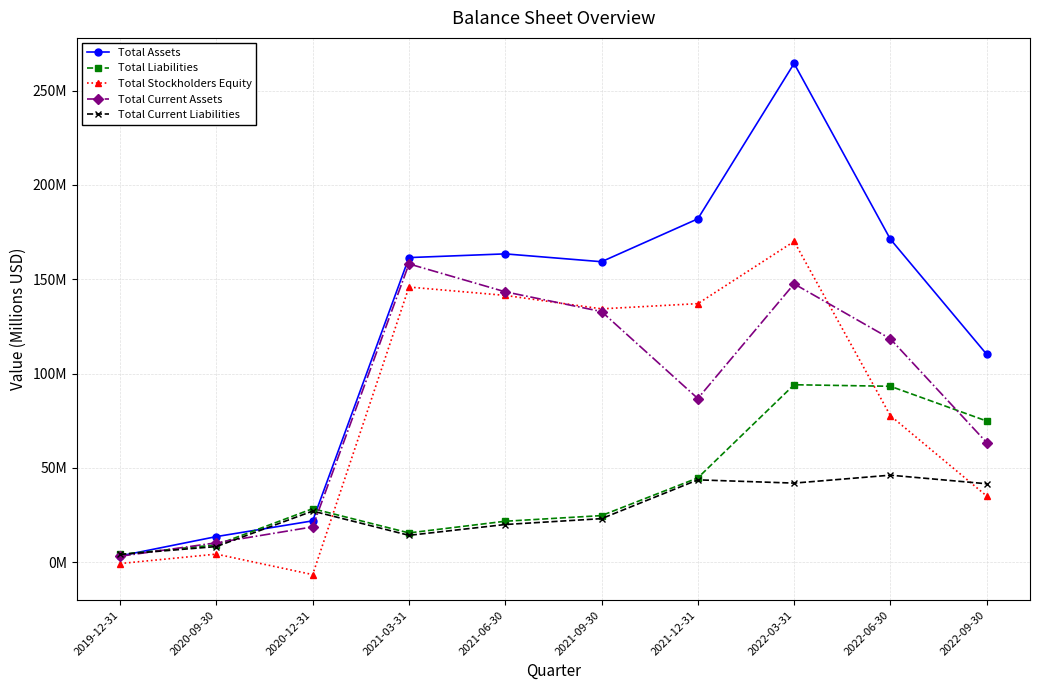

Rank the series by their maximum value, from lowest to highest.

Total Current Liabilities, Total Liabilities, Total Current Assets, Total Stockholders Equity, Total Assets